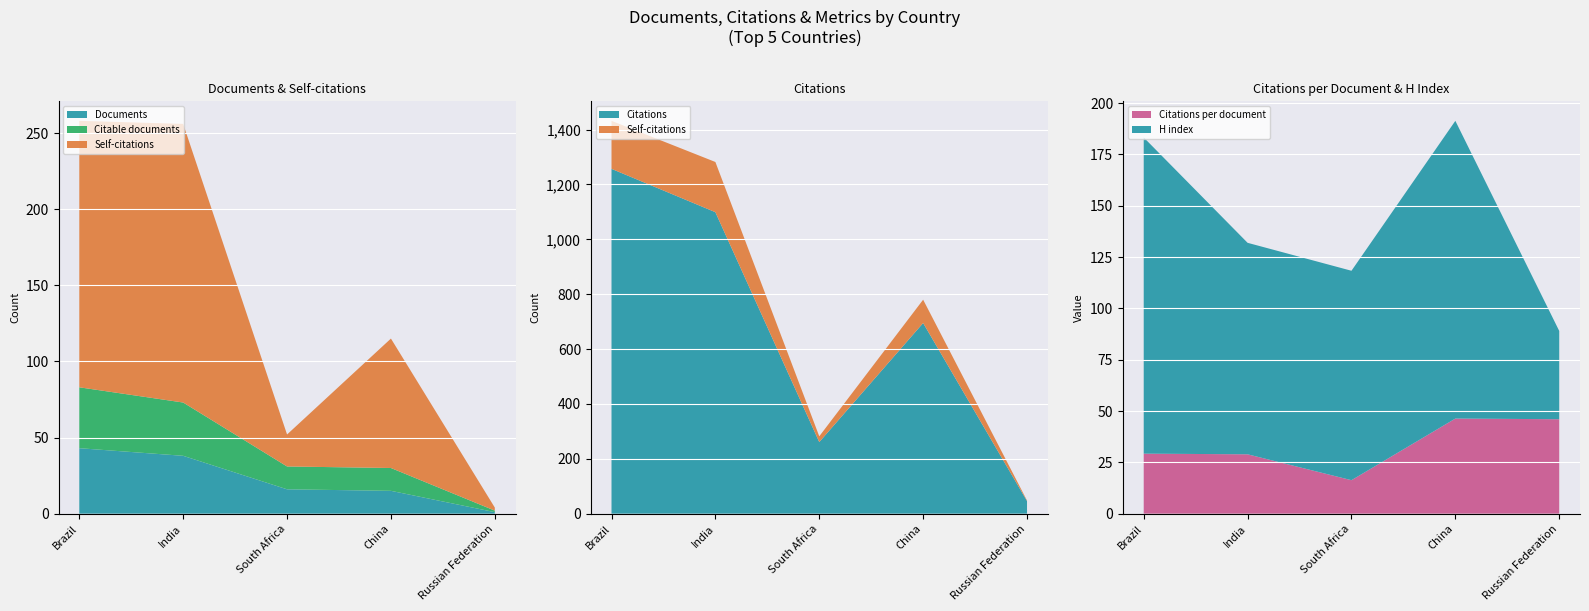

Reading left to right, extract all data points from this chart.

Documents: 43.0	38.0	16.0	15.0	1.0
Citable documents: 40.0	35.0	15.0	15.0	1.0
Citations: 1257.0	1099.0	261.0	695.0	46.0
Self-citations: 175.0	183.0	21.0	85.0	2.0
Citations per document: 29.2	28.9	16.3	46.3	46.0
H index: 154.0	103.0	102.0	145.0	43.0